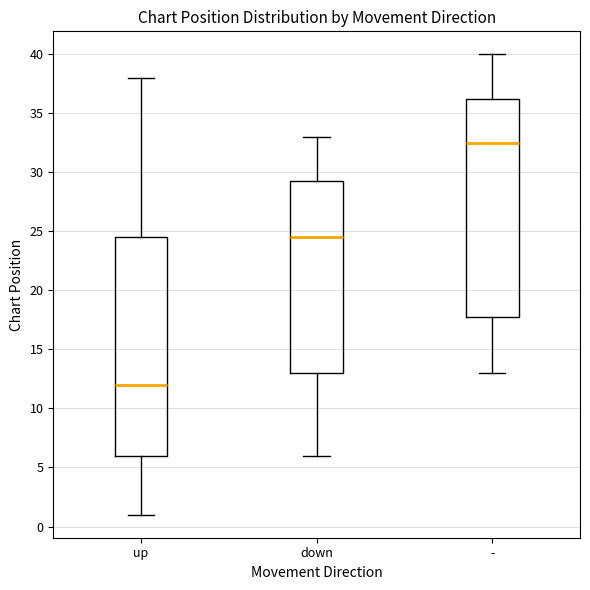

Reading left to right, read every box against the y-axis: the position of its median line, the range the box covers, and the ends of its whiskers. The values are not printed on the chart, so give them approximately, as read against the axis.

up: median 12.0, box 6.0 to 24.5, whiskers 1.0 to 38.0
down: median 24.5, box 13.0 to 29.5, whiskers 6.0 to 33.0
-: median 32.5, box 18.0 to 36.5, whiskers 13.0 to 40.0